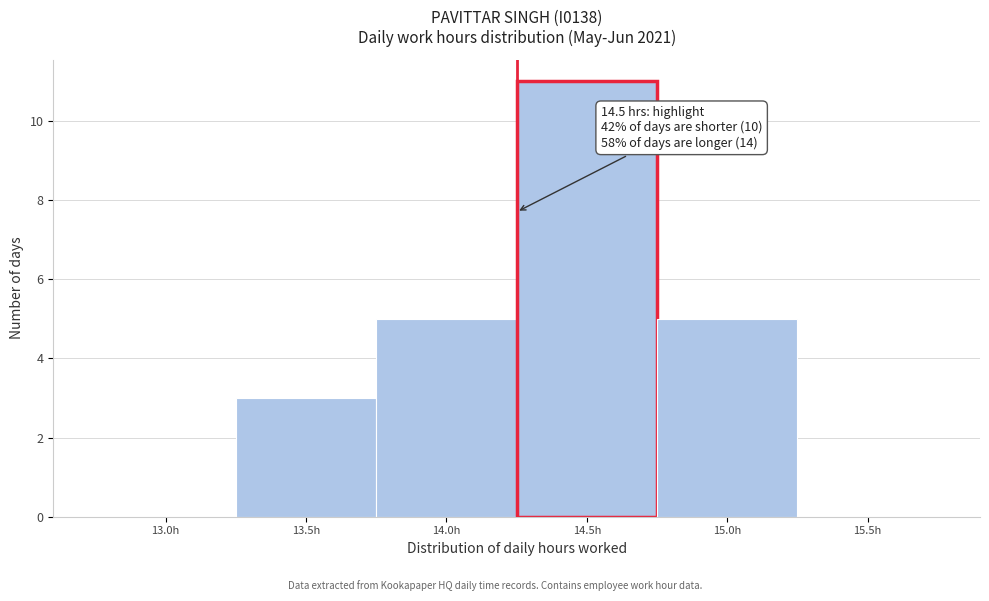

Reading left to right, what are all the values shown in this chart?

13.0h=0	13.5h=3	14.0h=5	14.5h=11	15.0h=5	15.5h=0